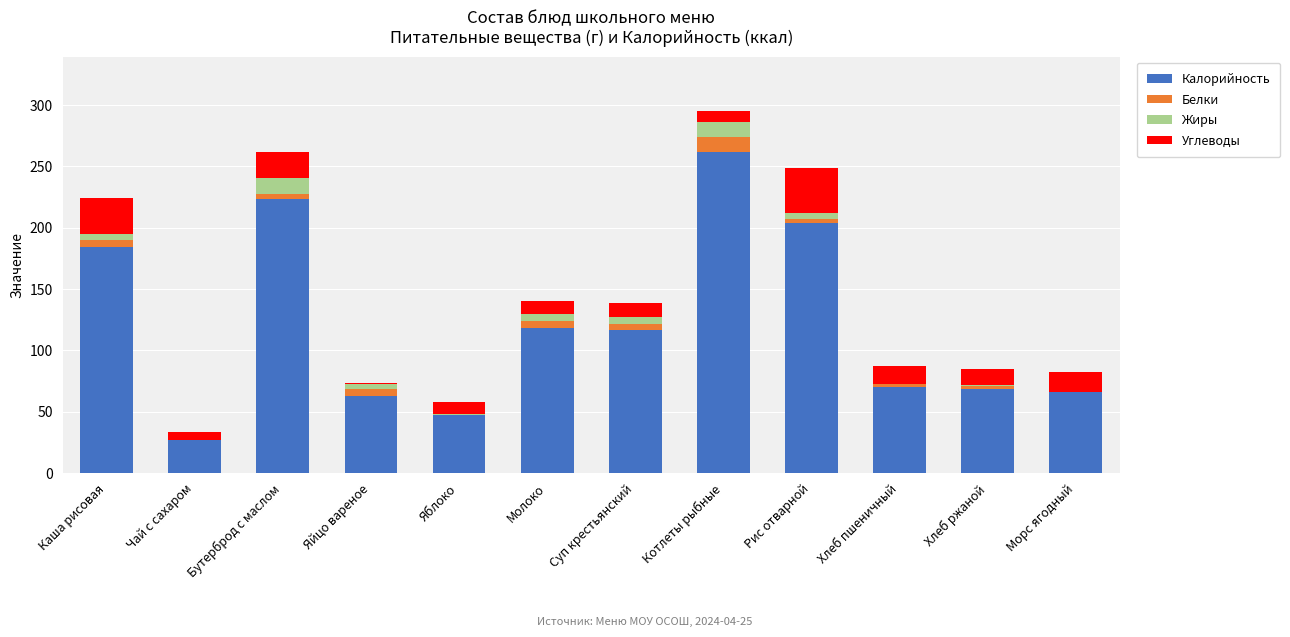

Count the number of categories in the chart.

12